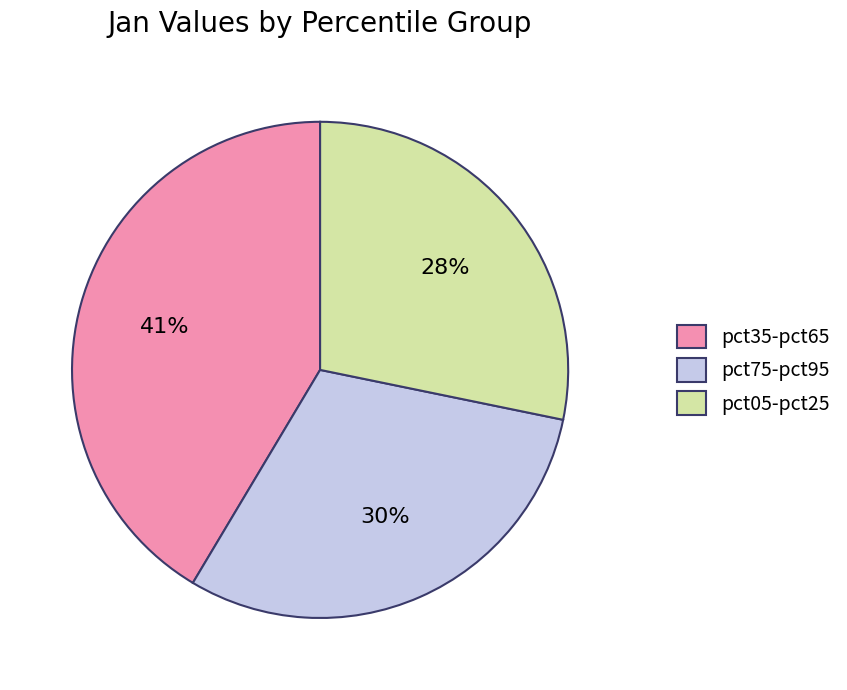

Rank the categories by value from highest to lowest.

pct35-pct65, pct75-pct95, pct05-pct25